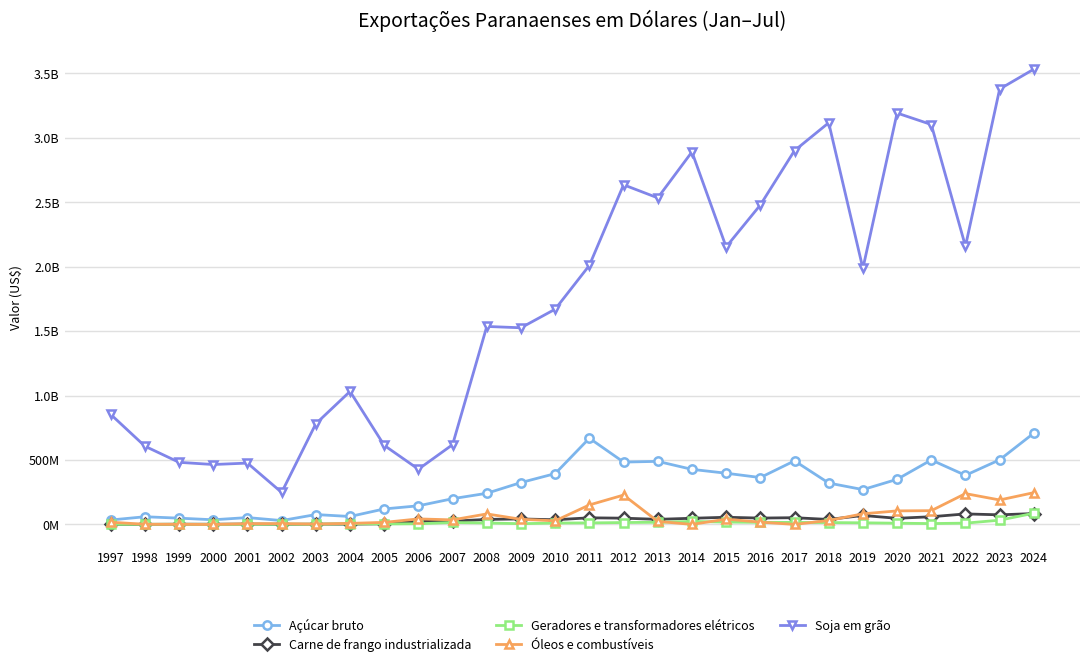

Is this an area chart (filled region under the line)?

No